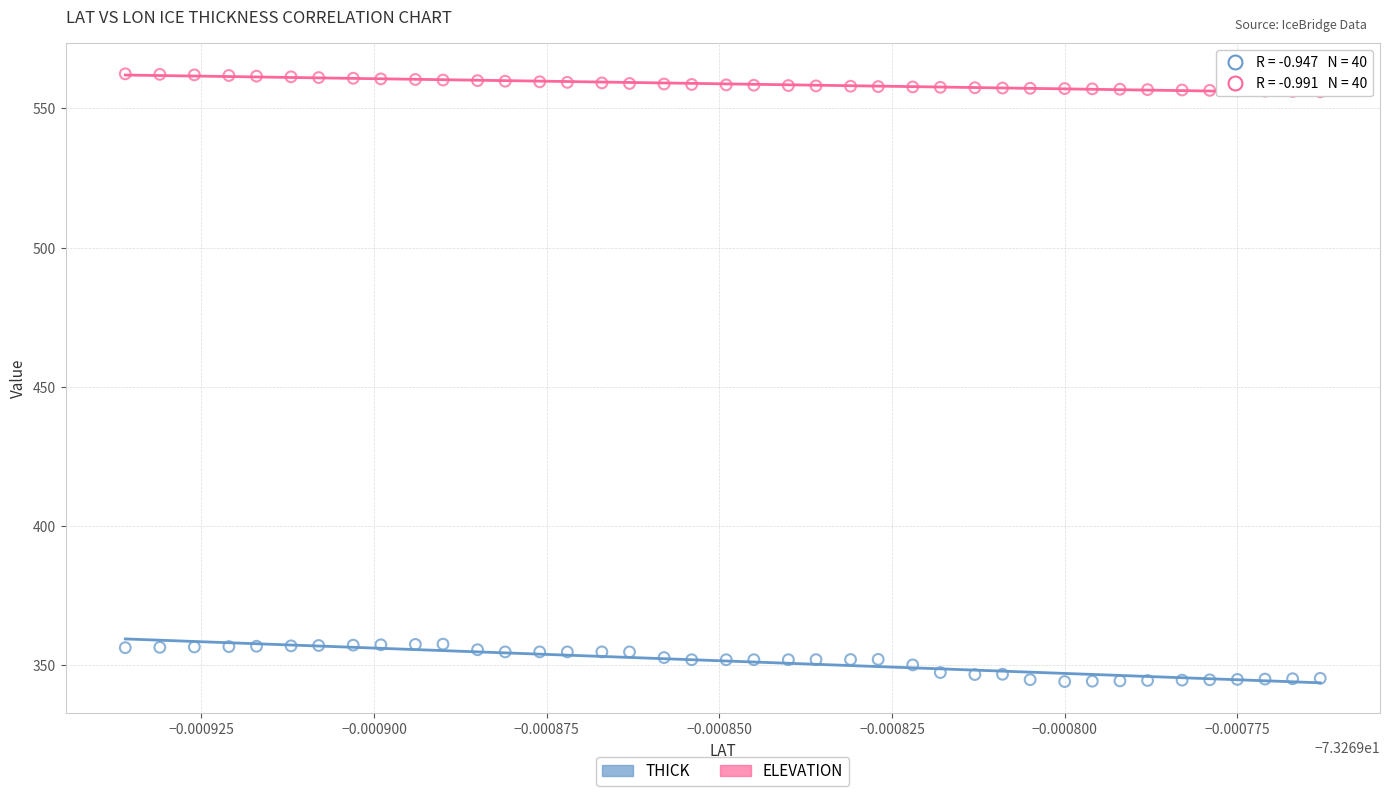

Which series reaches the maximum Y coordinate?

ELEVATION